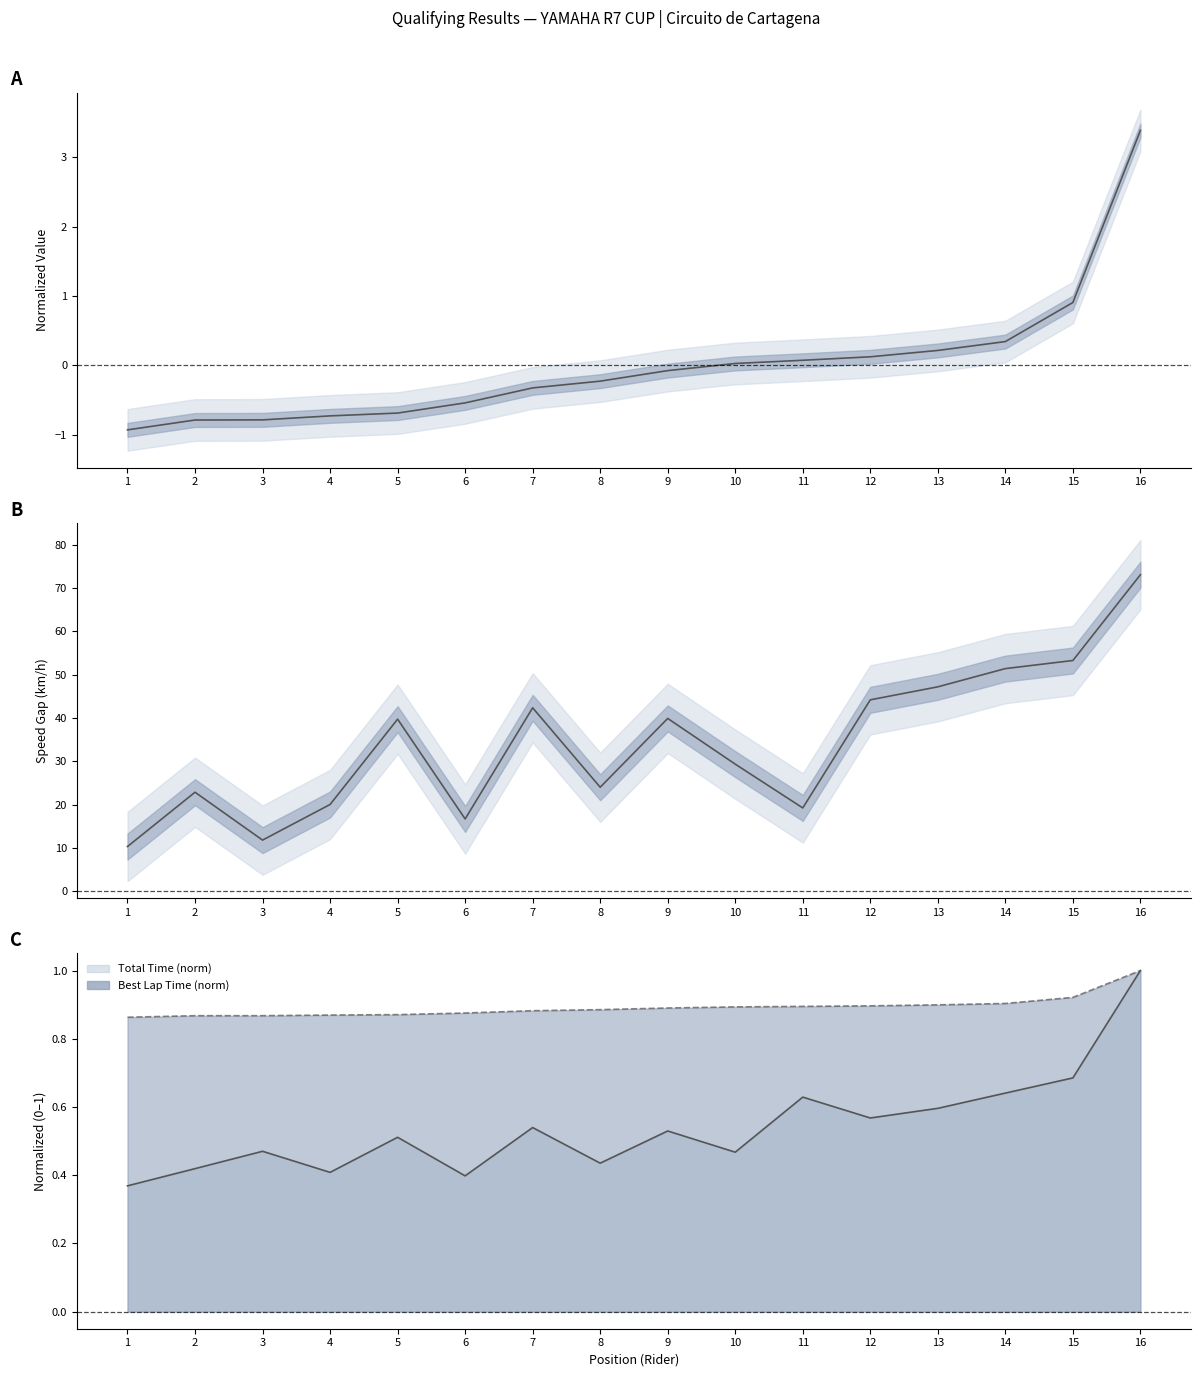

How many interior local peaks does the Total Time (norm) series have?

5